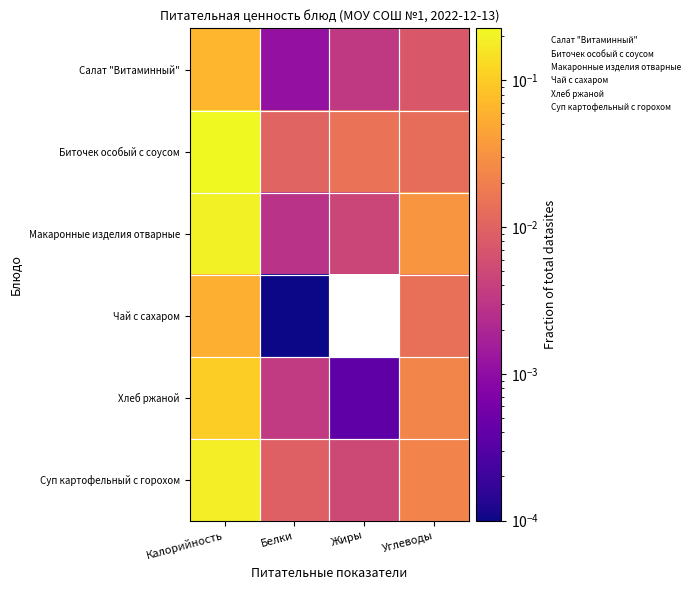

Reading left to right, transcribe all the data shown in this chart.

Салат "Витаминный": Калорийность=0.1	Белки=0.0	Жиры=0.0	Углеводы=0.0
Биточек особый с соусом: Калорийность=0.2	Белки=0.0	Жиры=0.0	Углеводы=0.0
Макаронные изделия отварные: Калорийность=0.2	Белки=0.0	Жиры=0.0	Углеводы=0.0
Чай с сахаром: Калорийность=0.1	Белки=0.0	Жиры=0.0	Углеводы=0.0
Хлеб ржаной: Калорийность=0.1	Белки=0.0	Жиры=0.0	Углеводы=0.0
Суп картофельный с горохом: Калорийность=0.2	Белки=0.0	Жиры=0.0	Углеводы=0.0